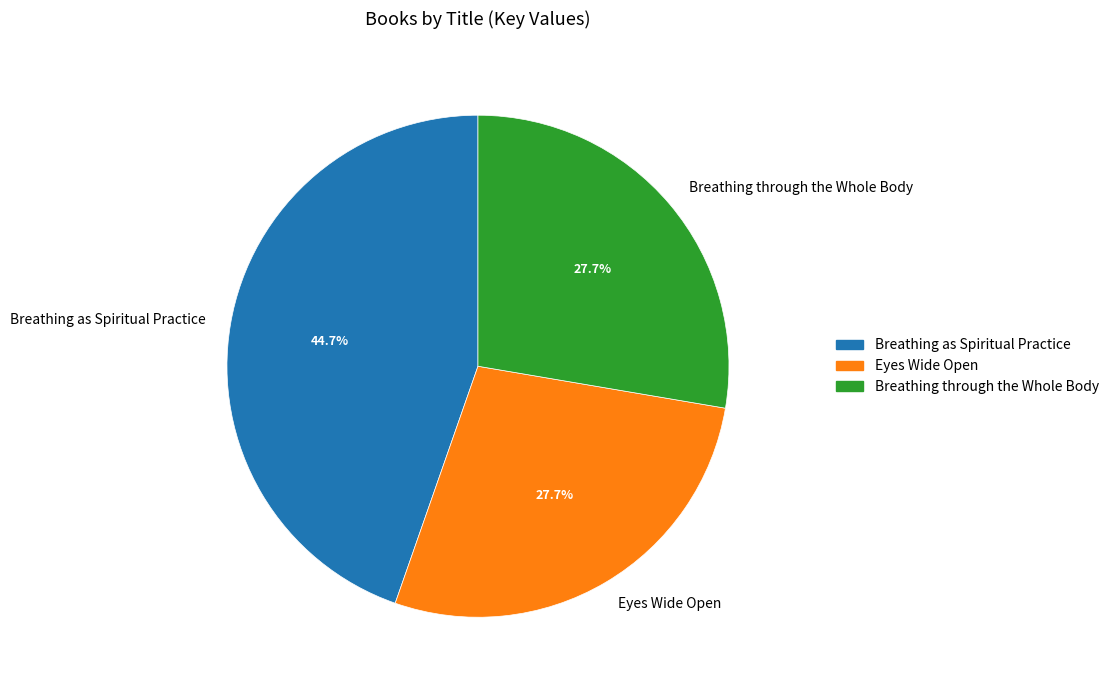

What is the ratio of the value at Breathing as Spiritual Practice to the value at Eyes Wide Open?

1.6